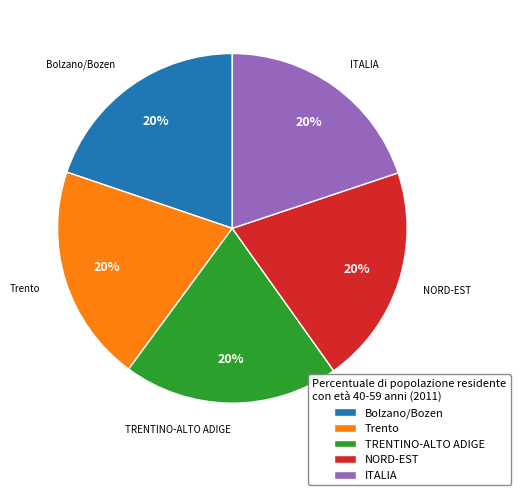

What is the ratio of the value at Trento to the value at ITALIA?

1.0